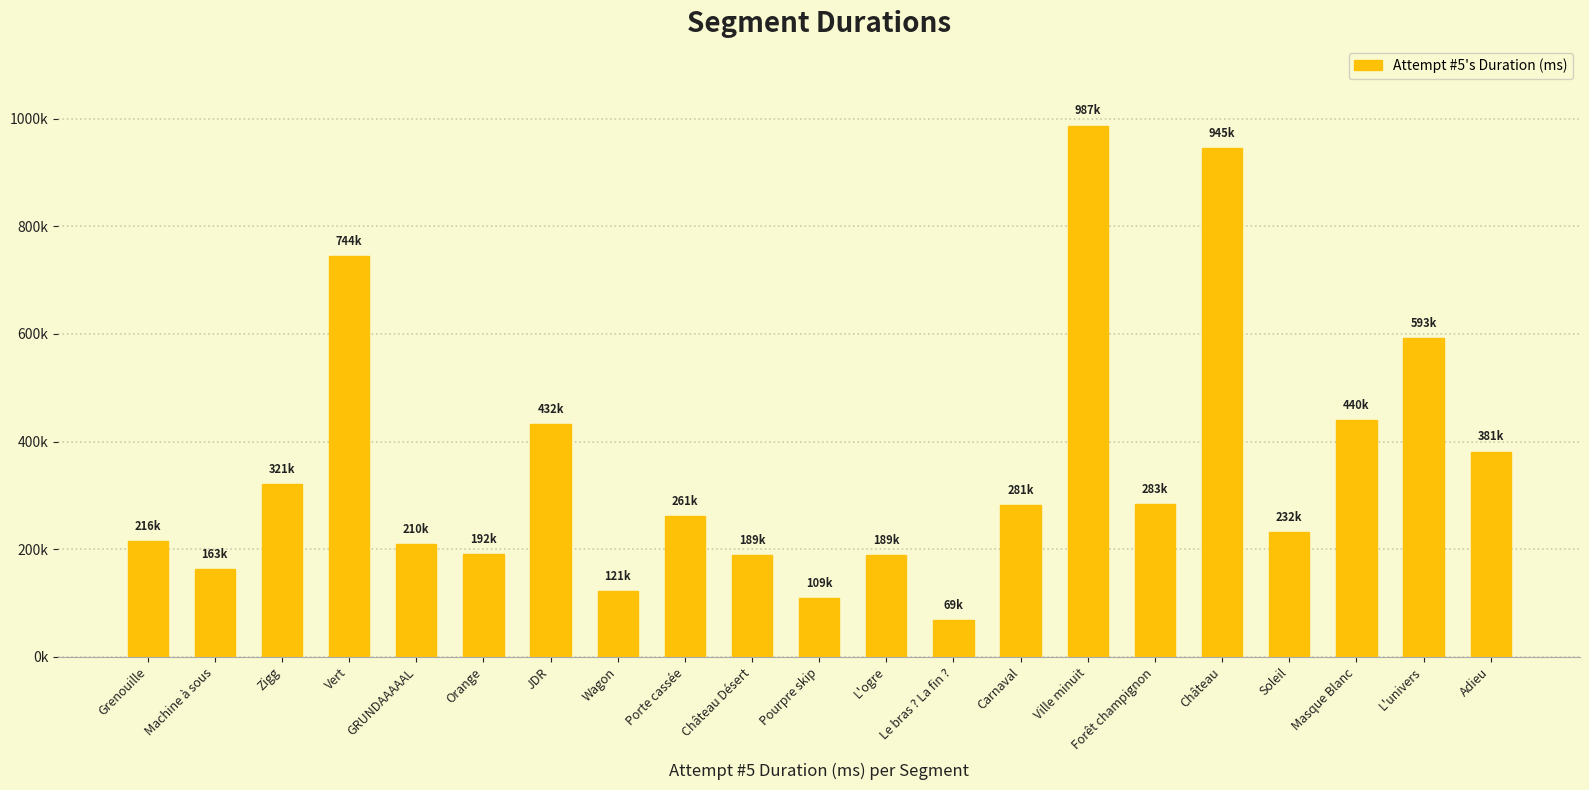

What position from the left is Forêt champignon?

16